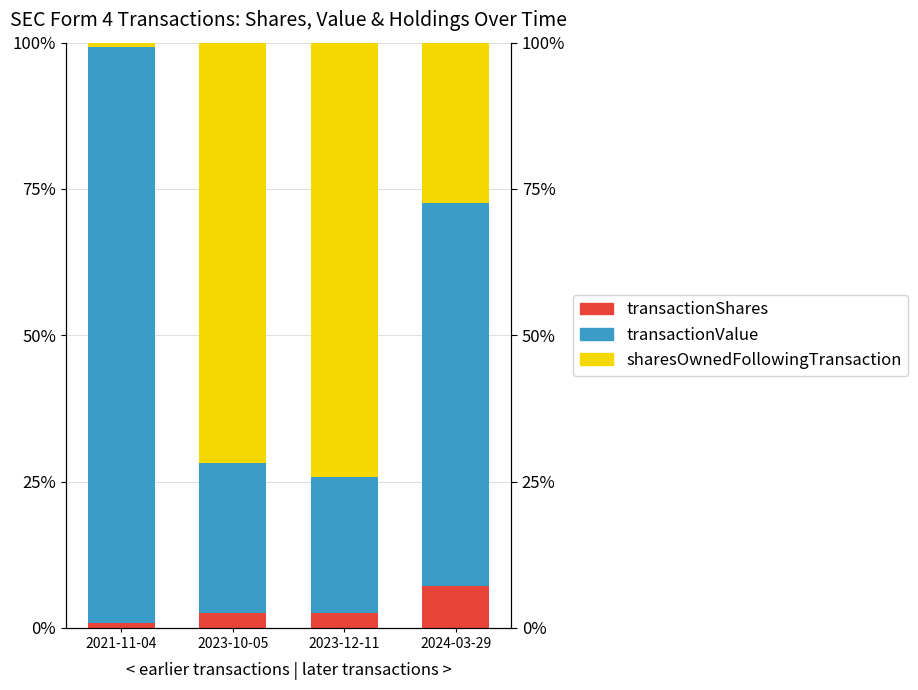

Reading left to right, what are all the values shown in this chart?

transactionShares: 0.8	2.6	2.6	7.1
transactionValue: 98.5	25.6	23.1	65.5
sharesOwnedFollowingTransaction: 0.8	71.8	74.3	27.4